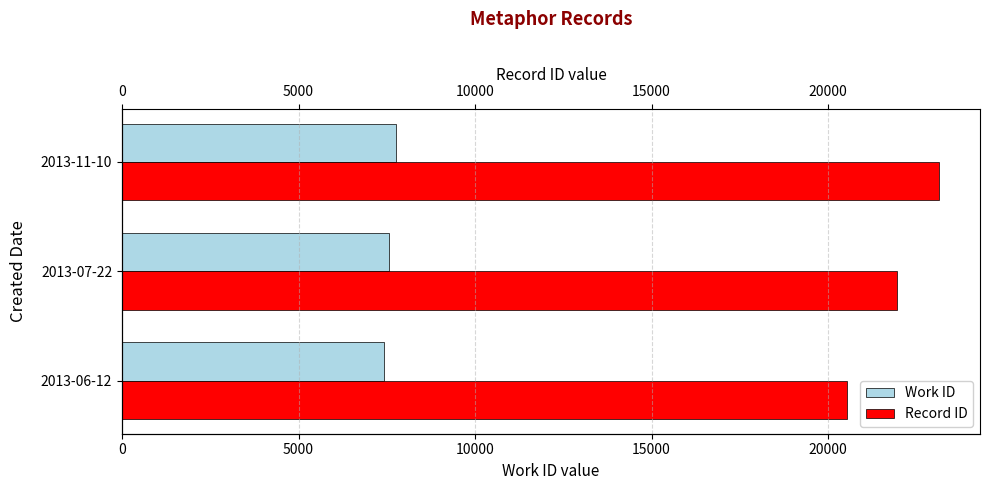

Between 2013-06-12 and 2013-11-10, which is larger?

2013-11-10